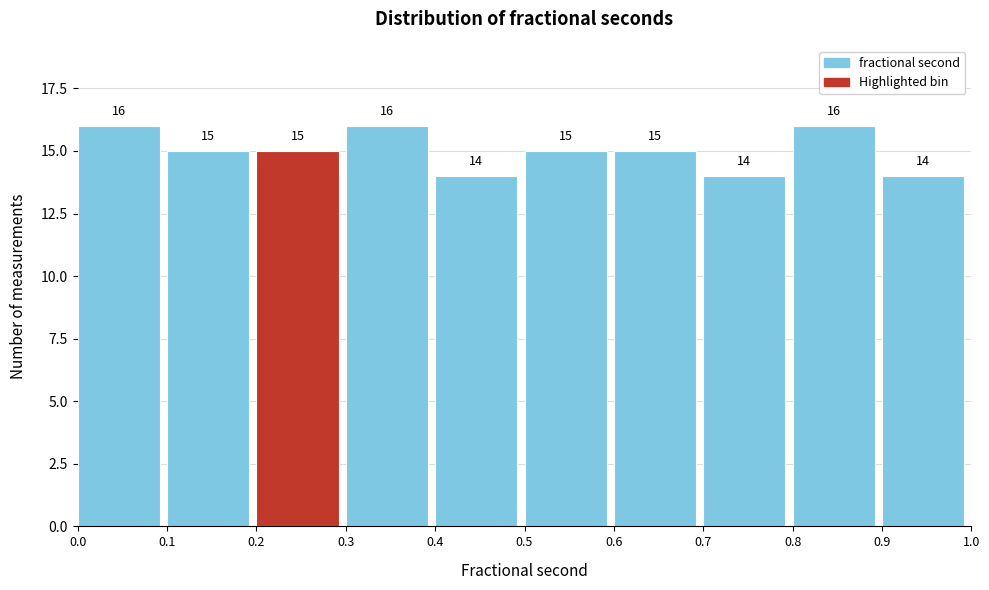

Reading left to right, list every bar in this chart as the range it spans on the x-axis followed by its height.

0.0 to 0.1: 16
0.1 to 0.2: 15
0.2 to 0.3: 15
0.3 to 0.4: 16
0.4 to 0.5: 14
0.5 to 0.6: 15
0.6 to 0.7: 15
0.7 to 0.8: 14
0.8 to 0.9: 16
0.9 to 1.0: 14